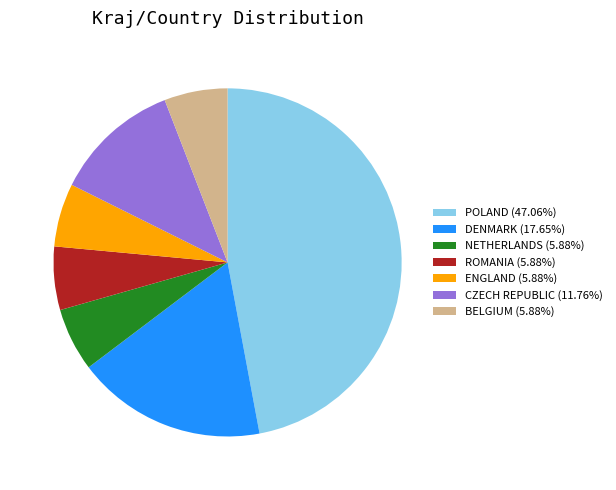

Is there a majority slice in this chart?

No